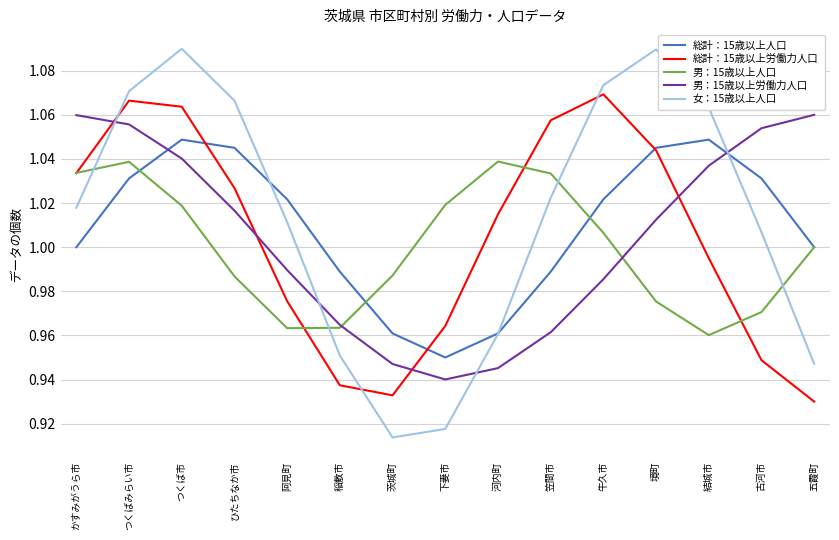

Is it true that 総計：15歳以上人口 equals 1.4 at ひたちなか市?

False